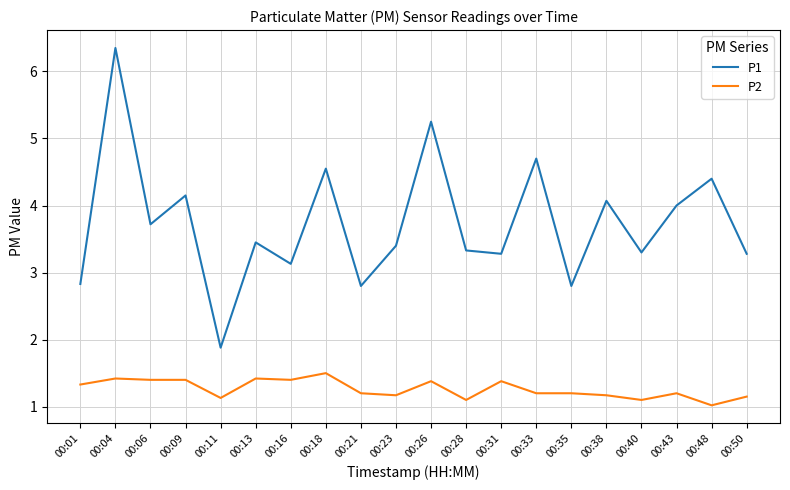

True or false: P2 and P1 intersect in this chart.

False